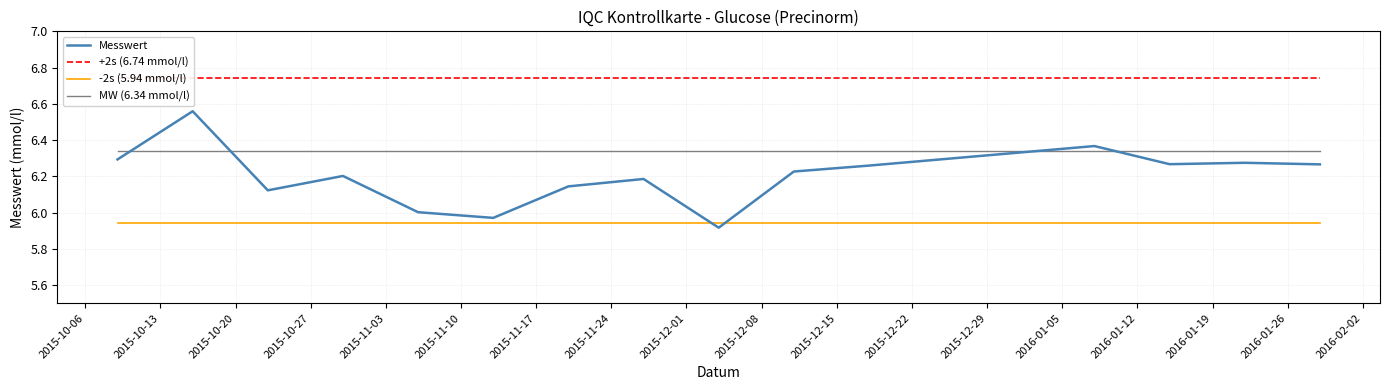

How many data points does each series have?

15